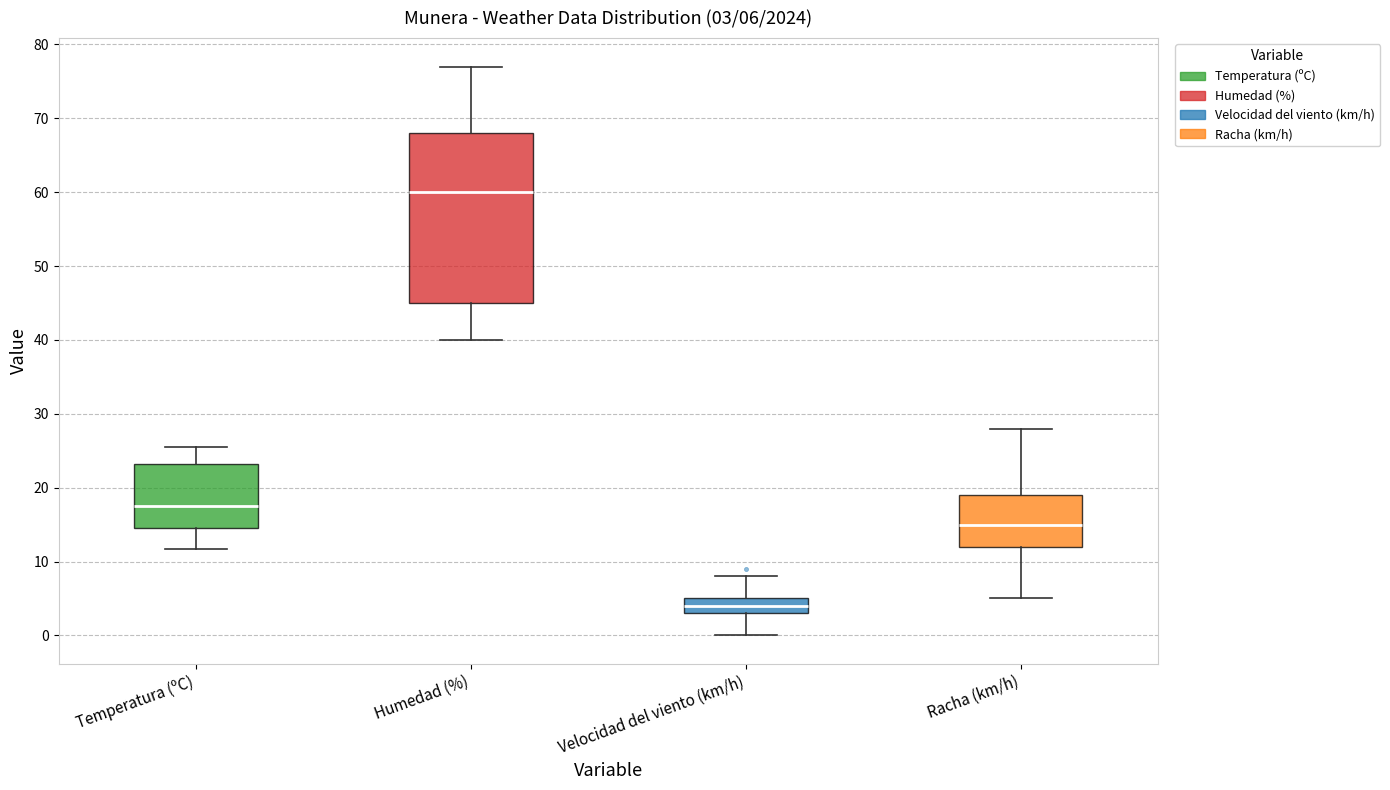

Comparing the boxes themselves (not the whiskers), which one is the tallest?

Humedad (%)